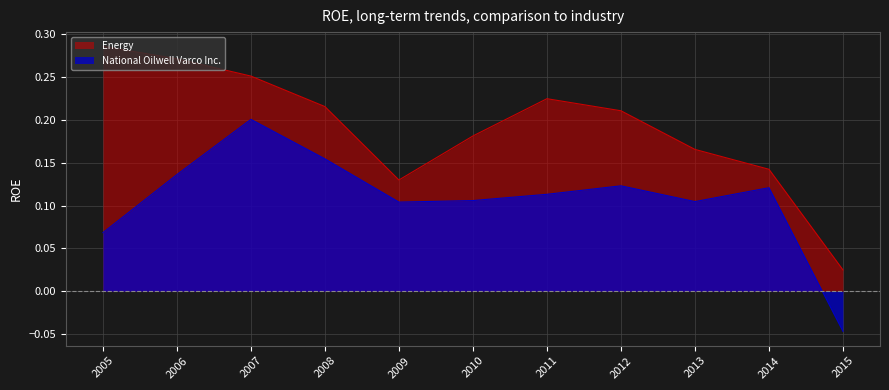

What are all the series names shown in the legend?

Energy, National Oilwell Varco Inc.